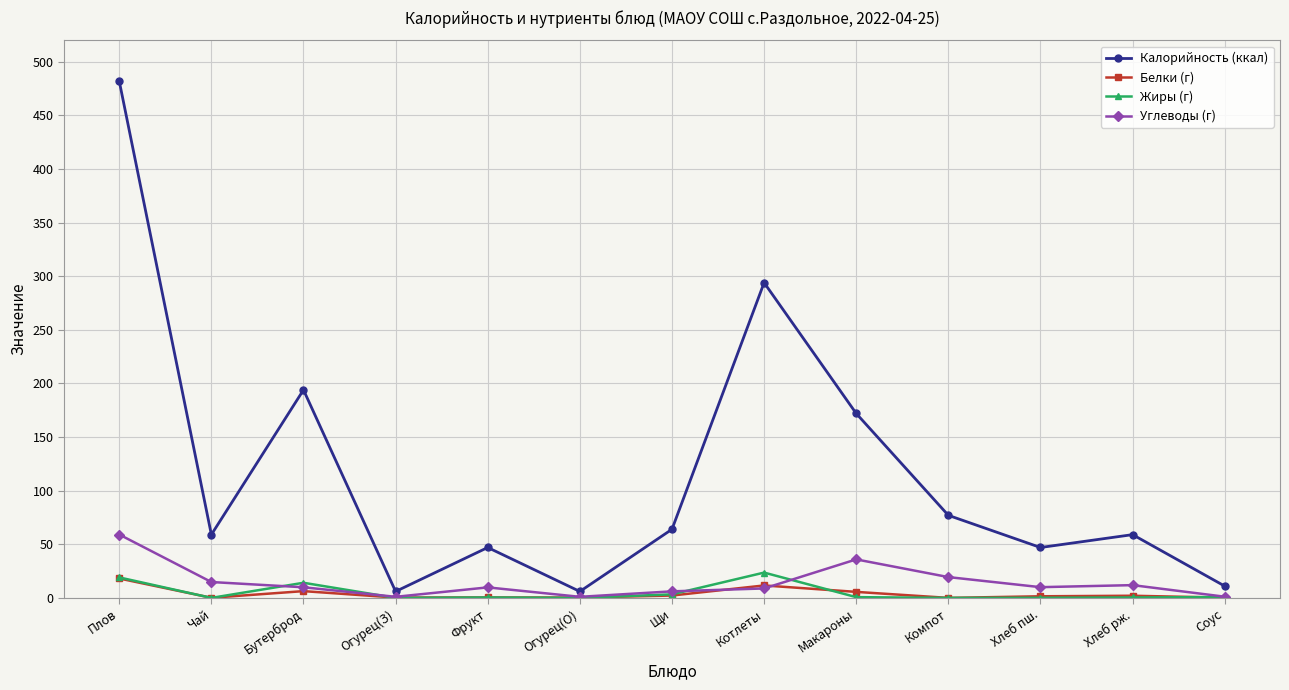

How many values in the Жиры (г) series exceed 0?

9